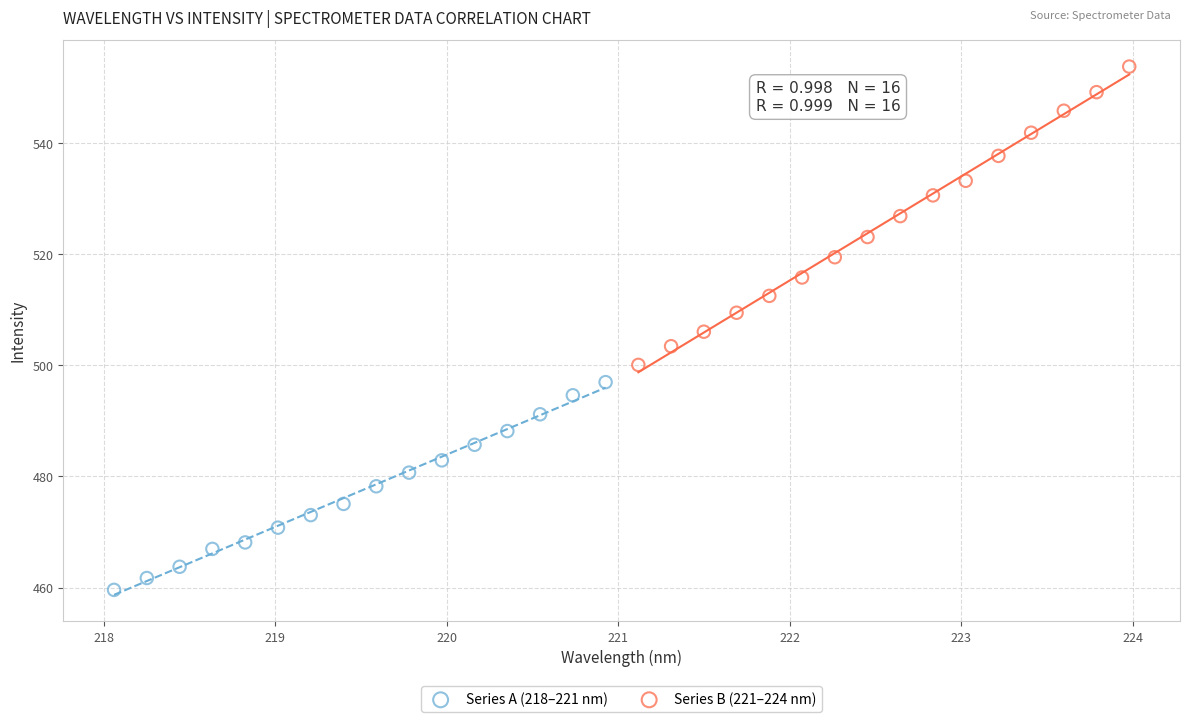

Which series contains the lowest Y value?

Series A (218–221 nm)